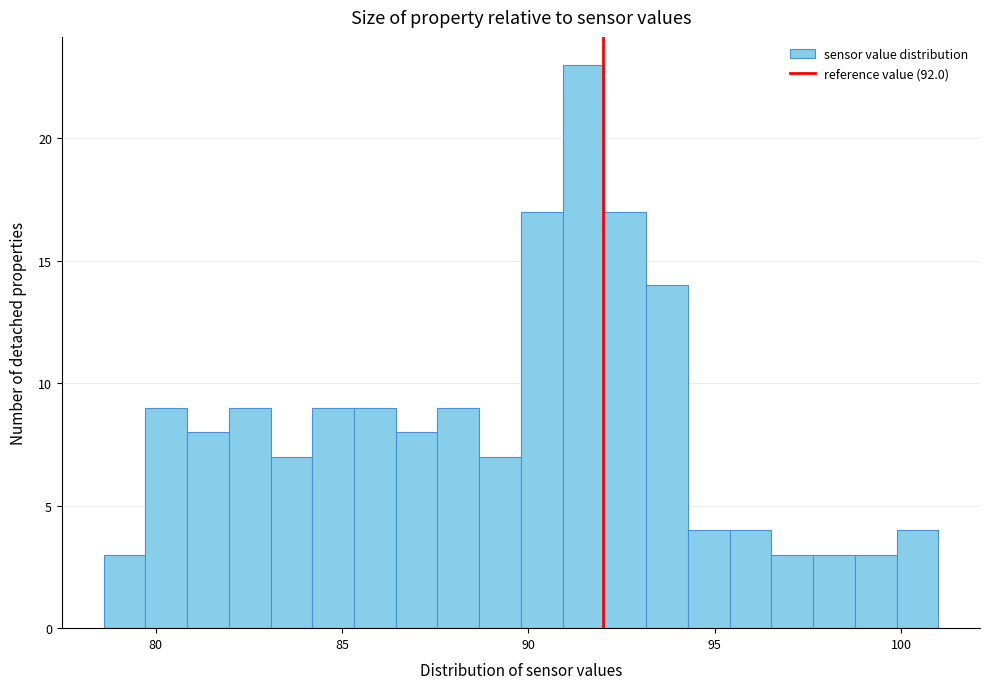

Around what value on the x-axis is the tallest bar? Give the approximate position of its centre, as read against the axis.

91.5